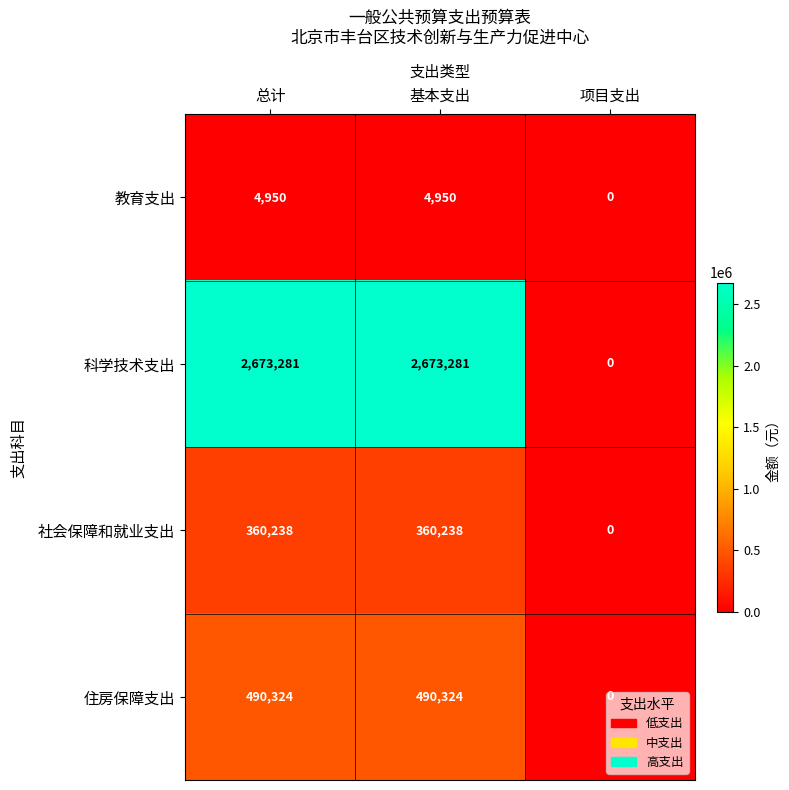

What is the sum of all 科学技术支出 values?

5346562